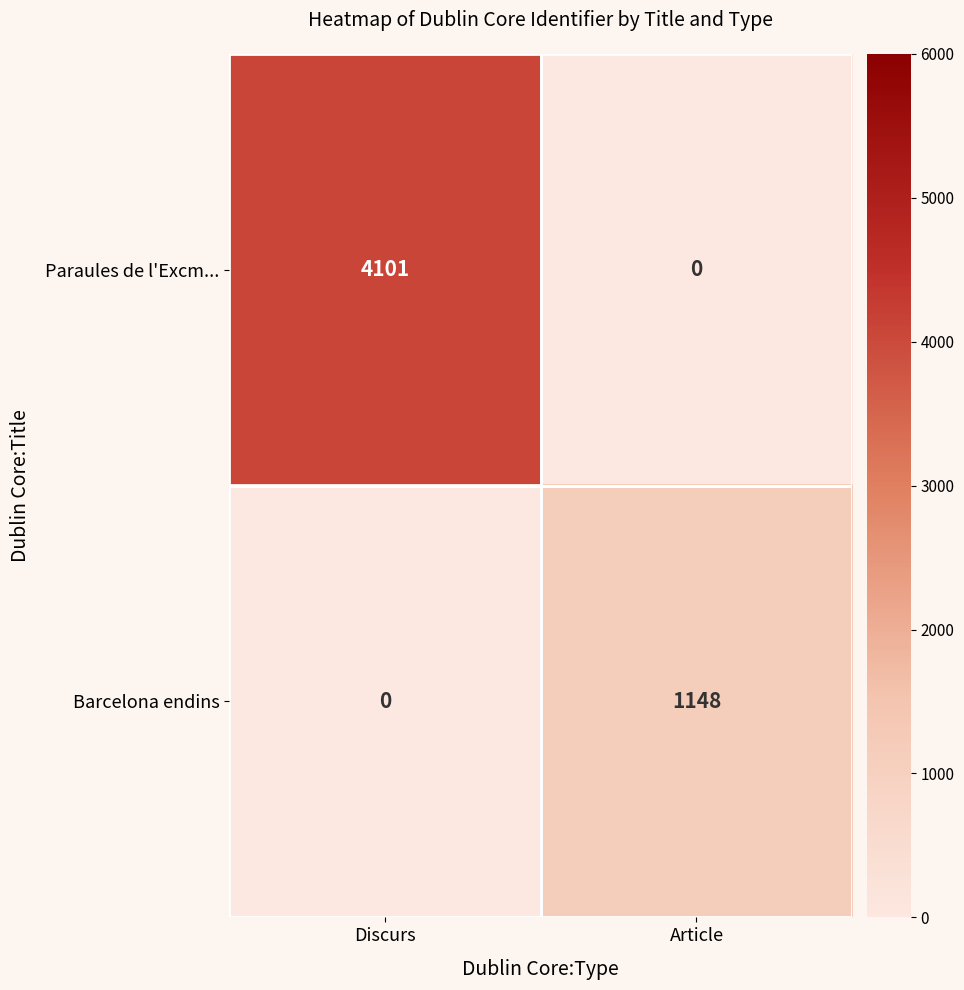

At how many categories does at least one series exceed 3524?

1